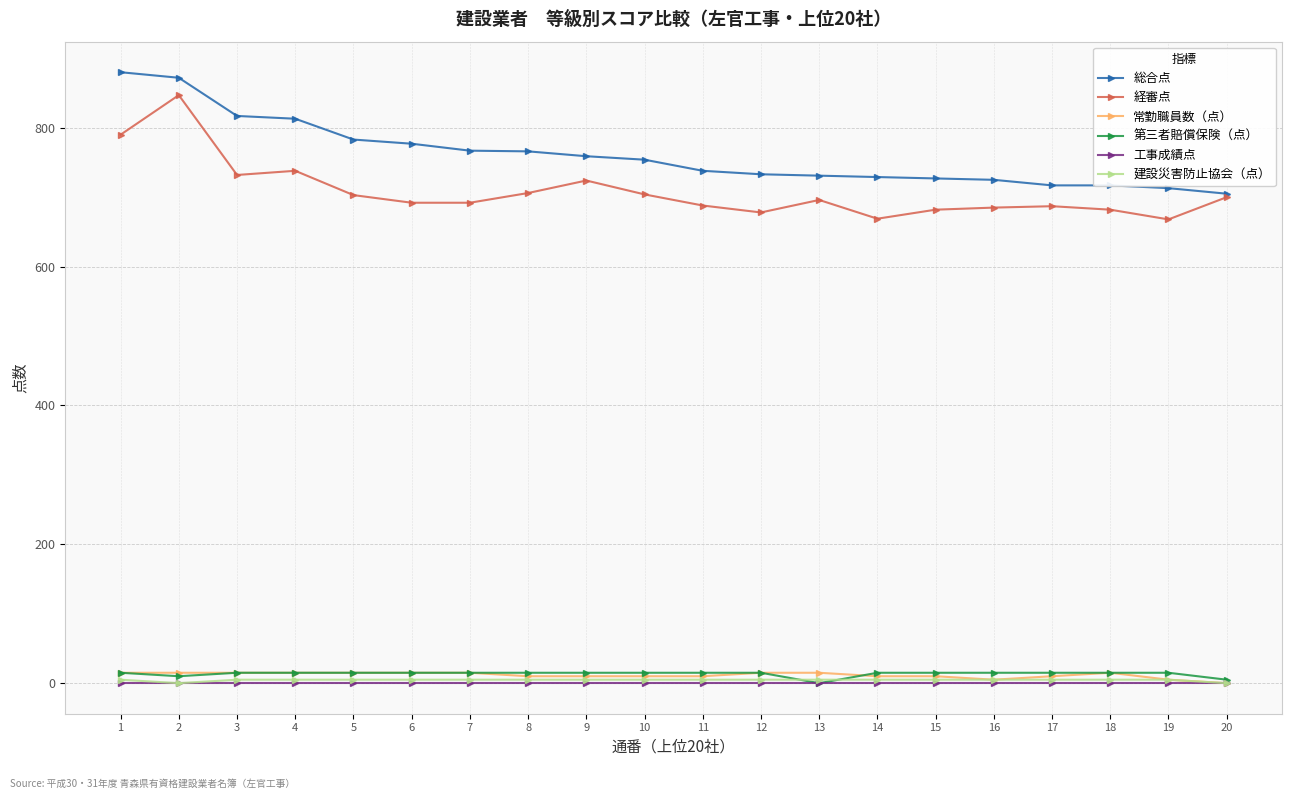

Where is the first local maximum for 経審点?

2